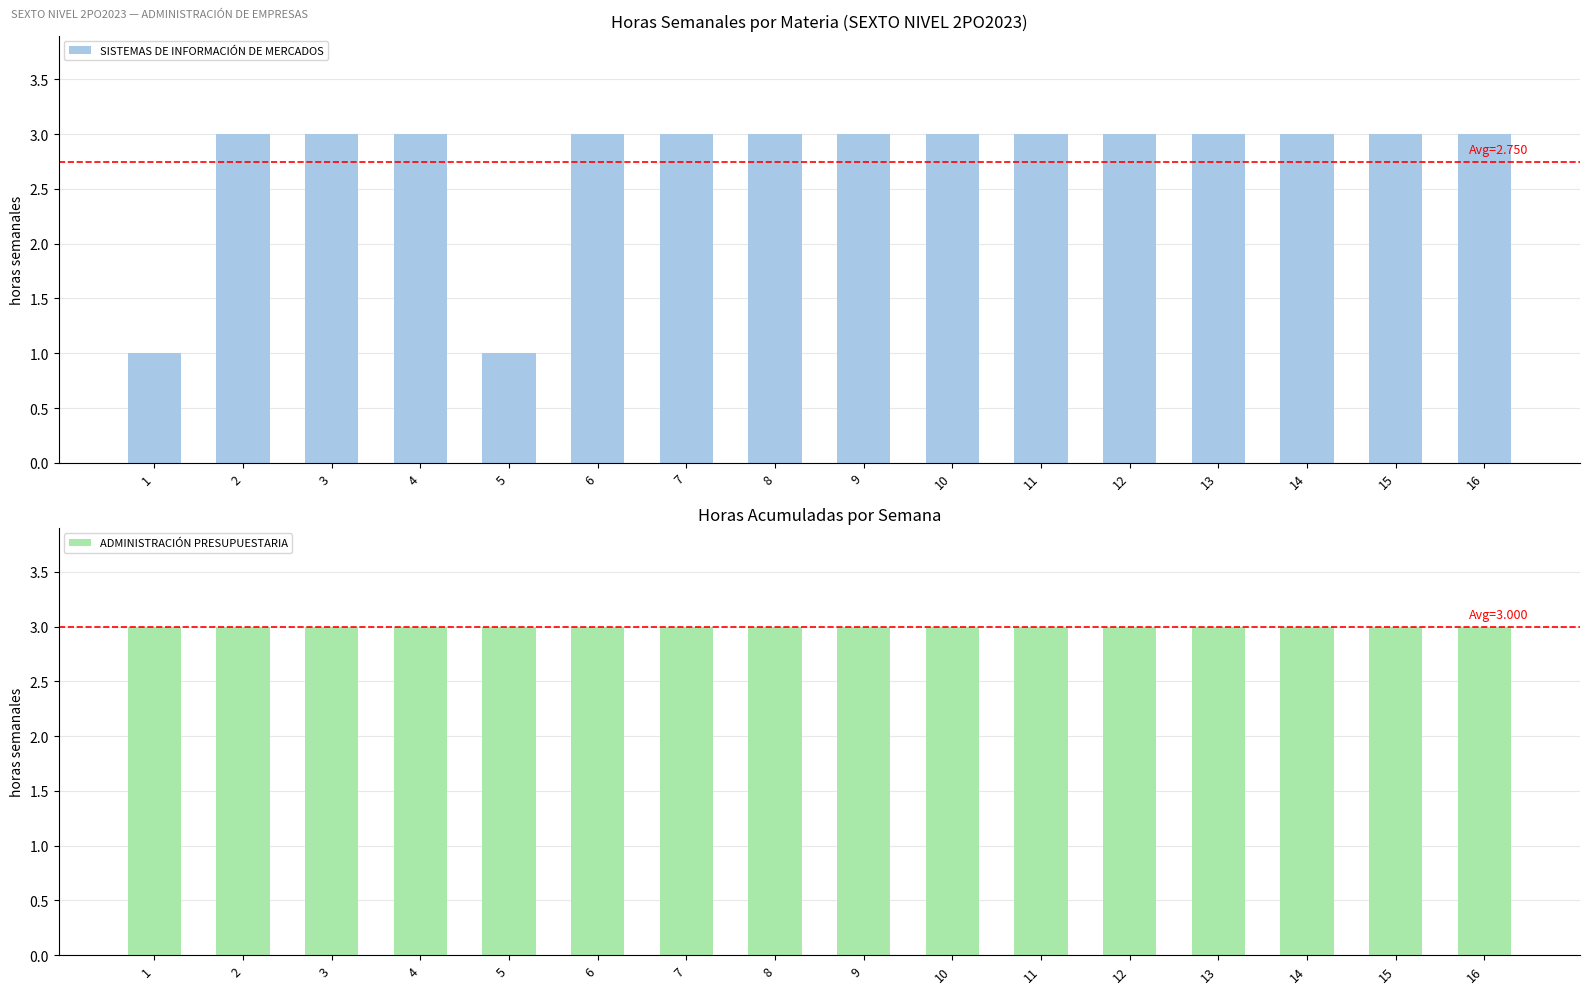

At which label is SISTEMAS DE INFORMACIÓN DE MERCADOS closest to 2?

1